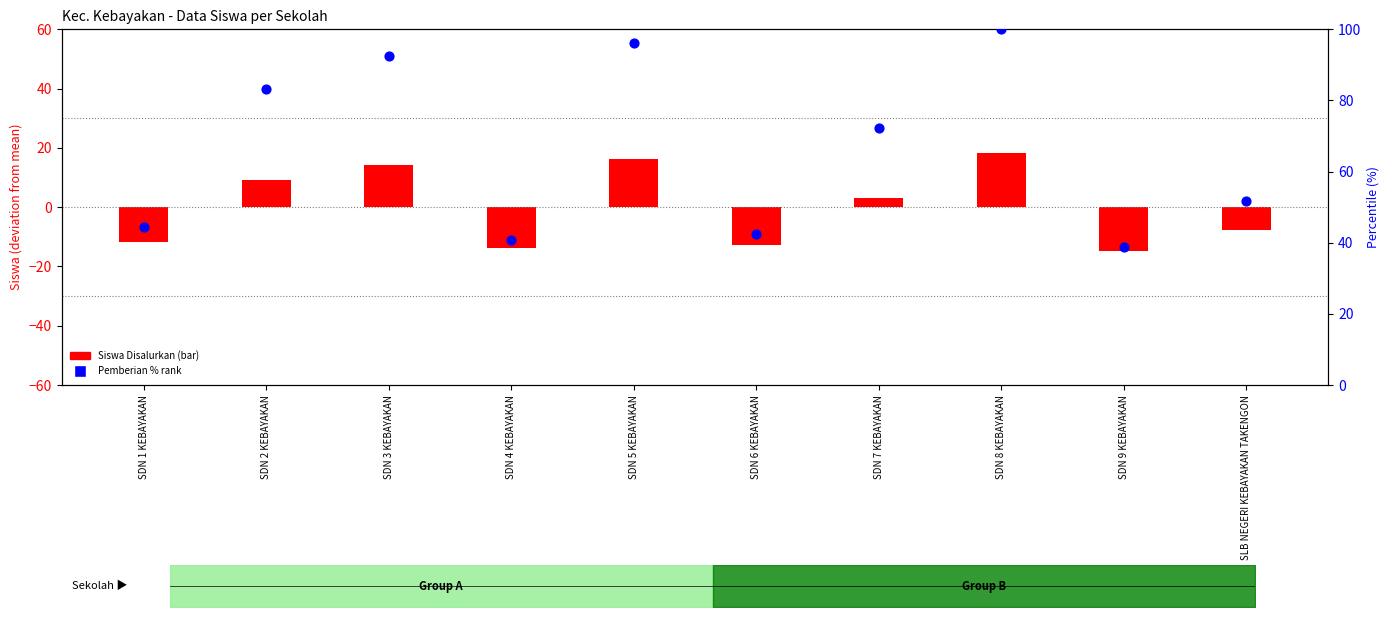

Which series reaches the maximum Y coordinate?

Pemberian (percentile)